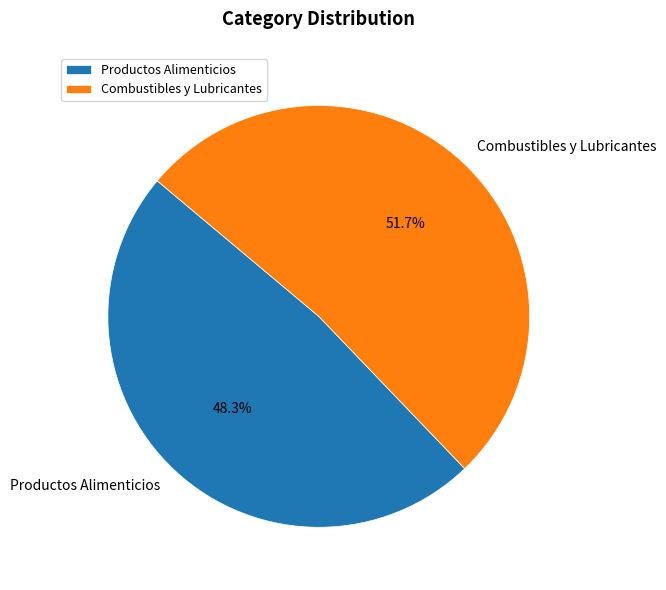

Which slice represents more than half of the pie?

Combustibles y Lubricantes